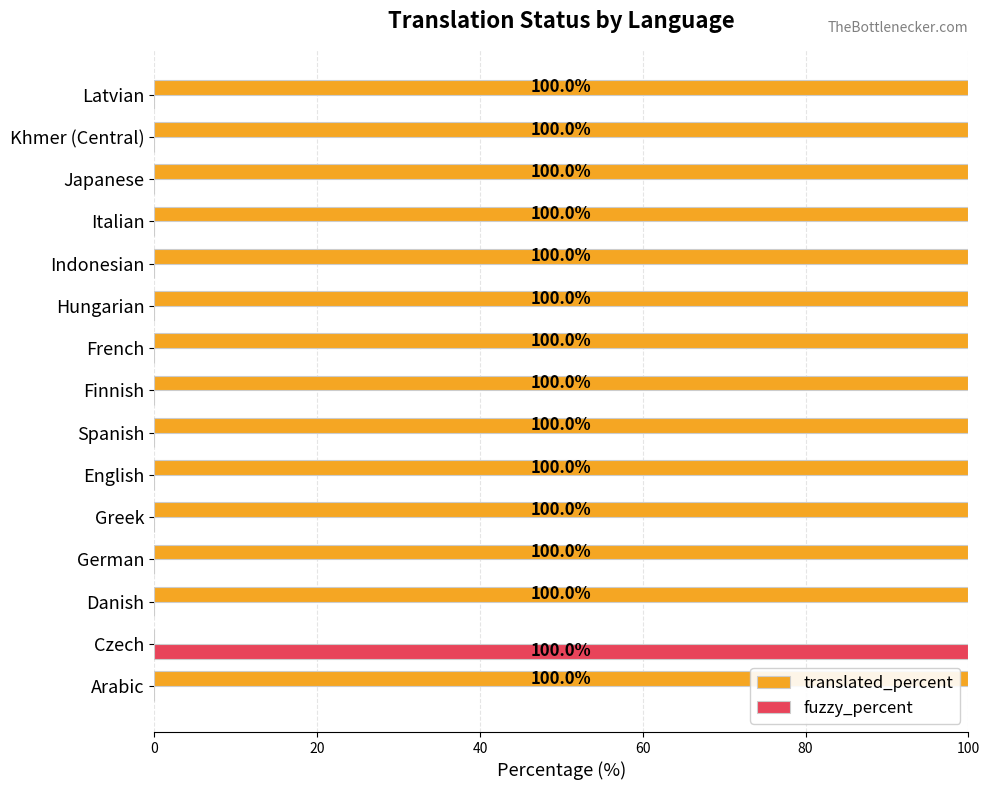

What is the maximum value shown in the chart?

100